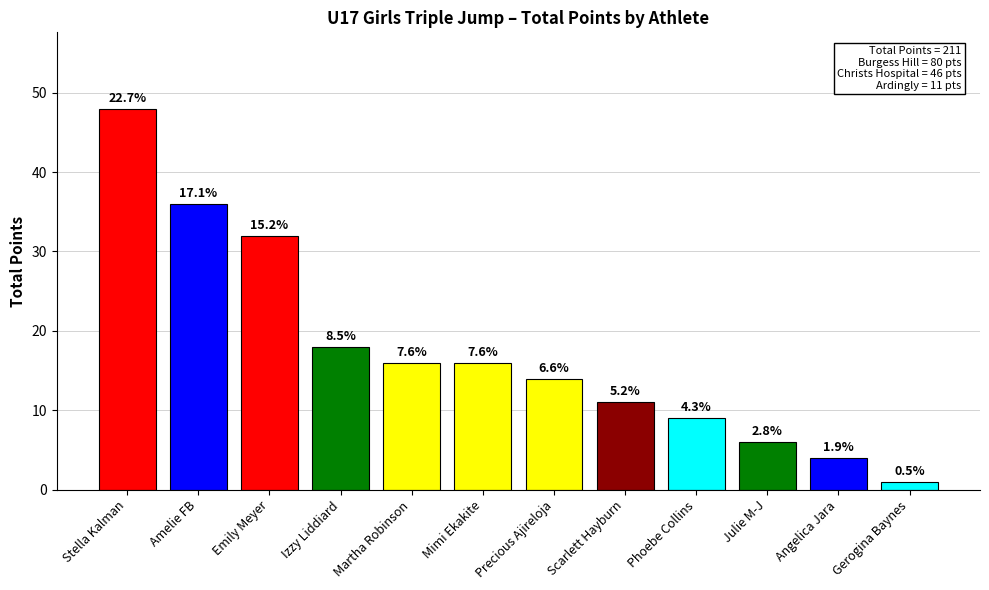

Which label corresponds to the smallest value in the chart?

Gerogina Baynes